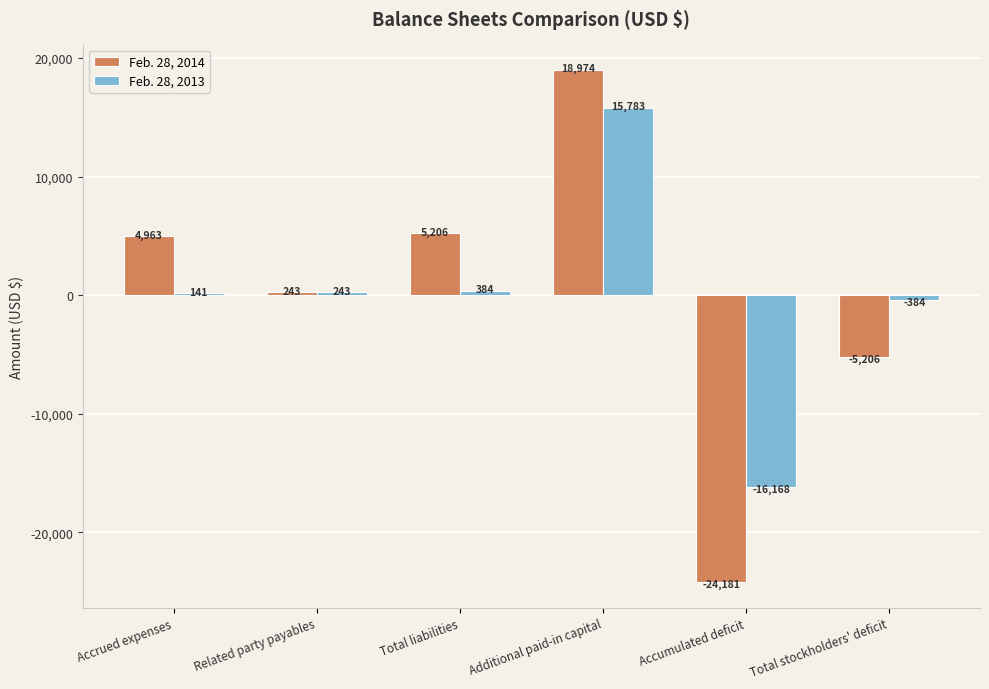

Does the chart contain stacked bars?

No